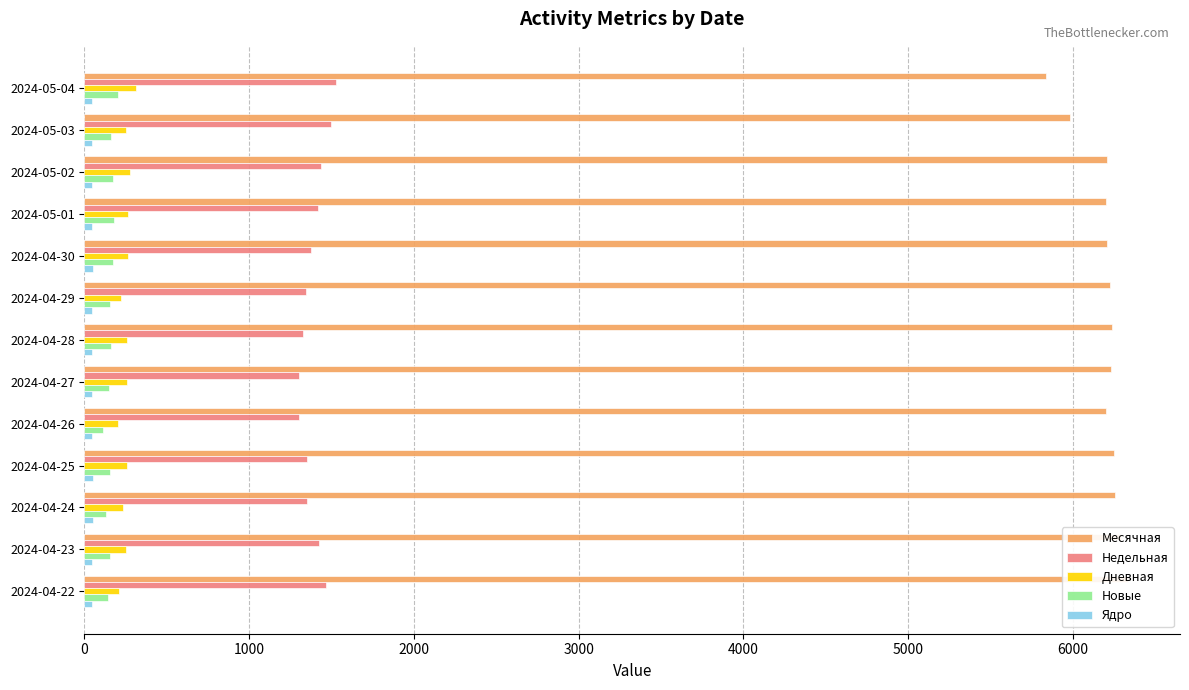

What is the minimum value for Новые?

113